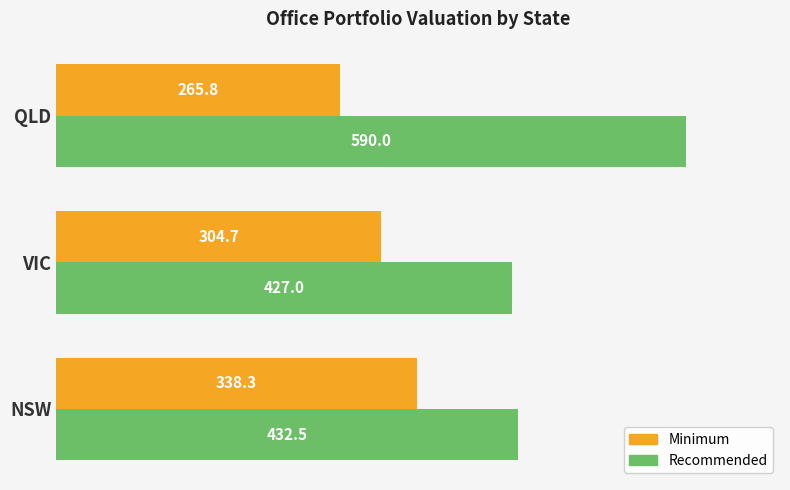

What is the spread (max minus min) of values at QLD?

324.2